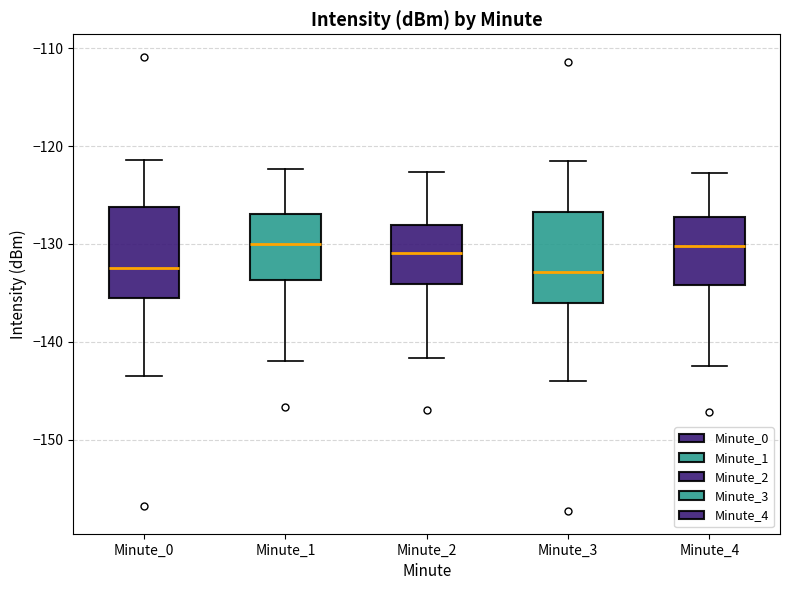

Reading left to right, read every box against the y-axis: the position of its median line, the range the box covers, and the ends of its whiskers. The values are not printed on the chart, so give them approximately, as read against the axis.

Minute_0: median -132, box -136 to -126, whiskers -144 to -121
Minute_1: median -130, box -134 to -127, whiskers -142 to -122
Minute_2: median -131, box -134 to -128, whiskers -142 to -123
Minute_3: median -133, box -136 to -127, whiskers -144 to -121
Minute_4: median -130, box -134 to -127, whiskers -142 to -123